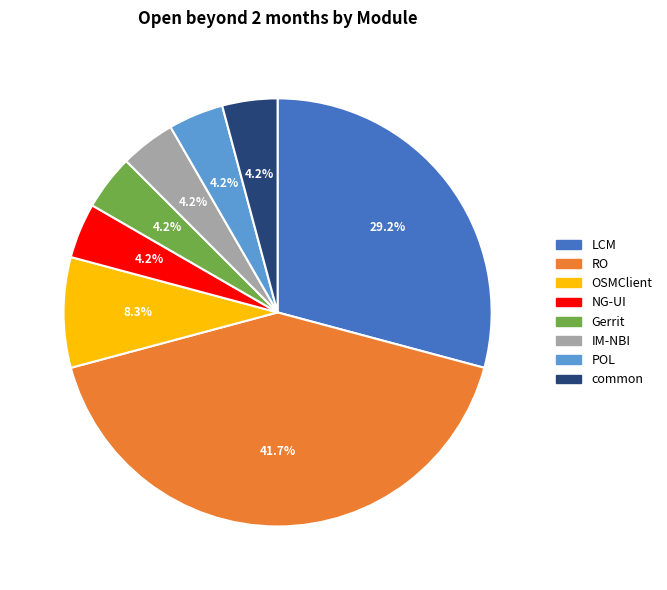

Does any single category account for the majority?

No